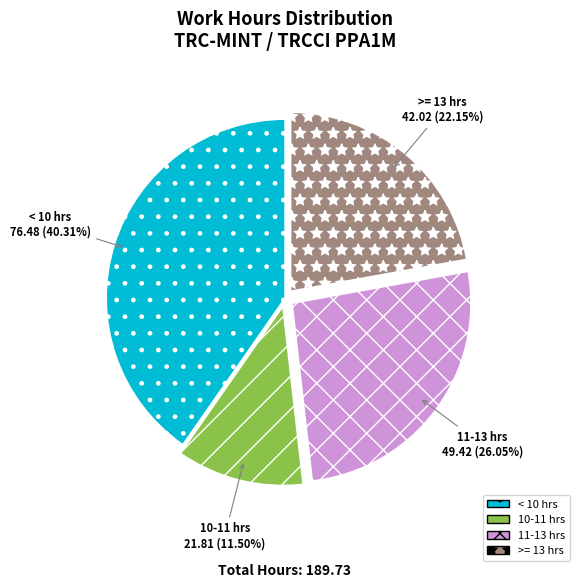

Approximately how many times larger is the value at 11-13 hrs compared to 10-11 hrs?

2.3